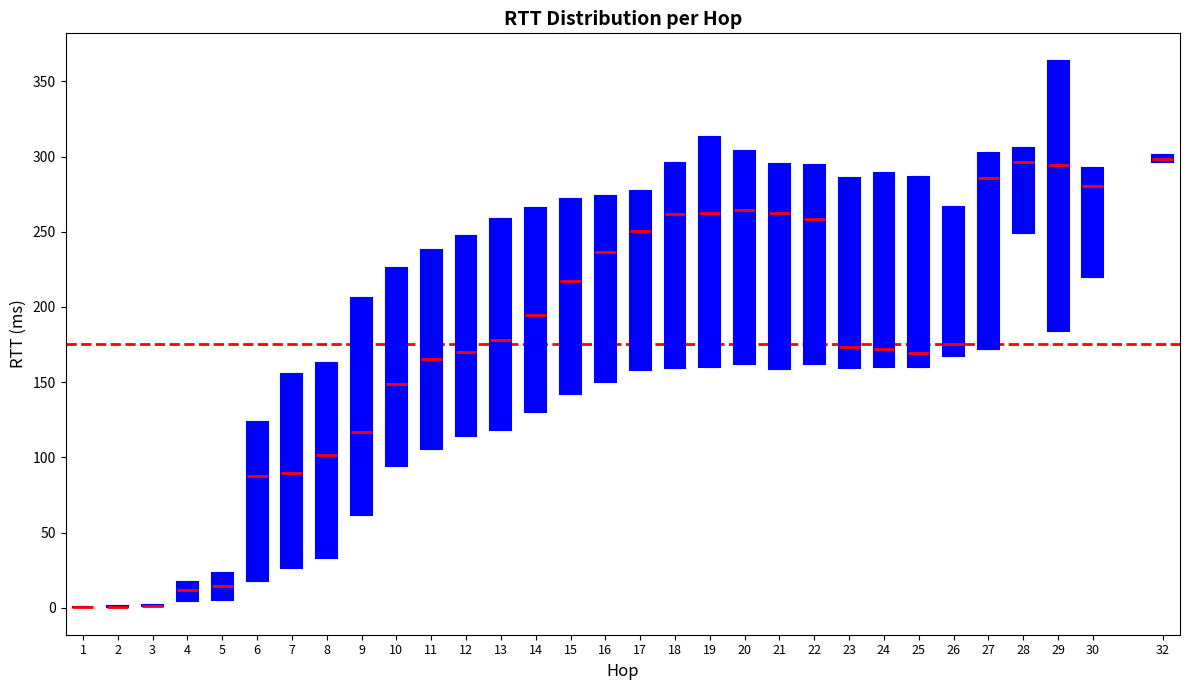

Comparing the boxes themselves (not the whiskers), which one is the tallest?

29